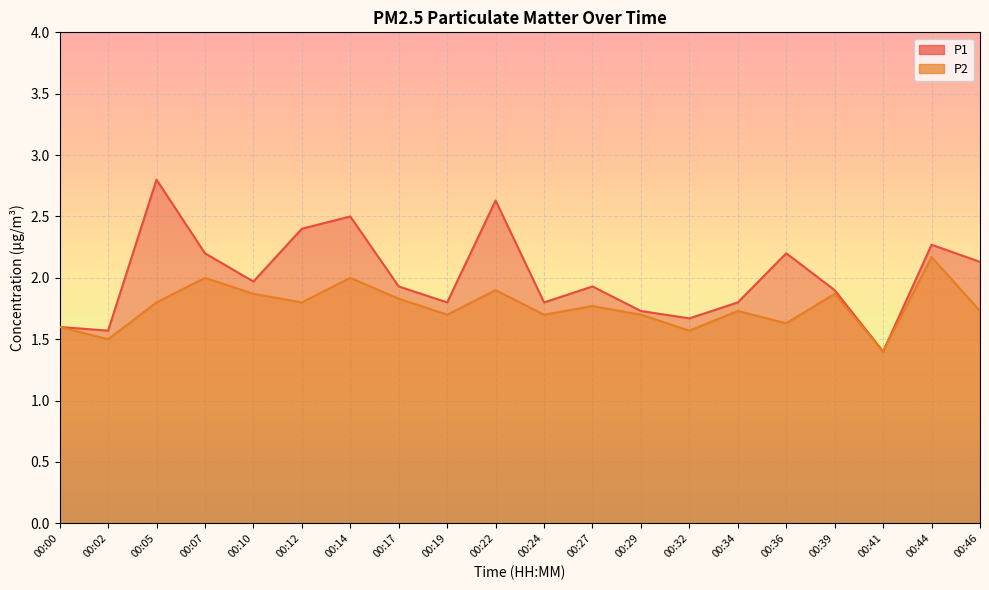

Is it true that P2 equals 1.6 at 00:32?

True